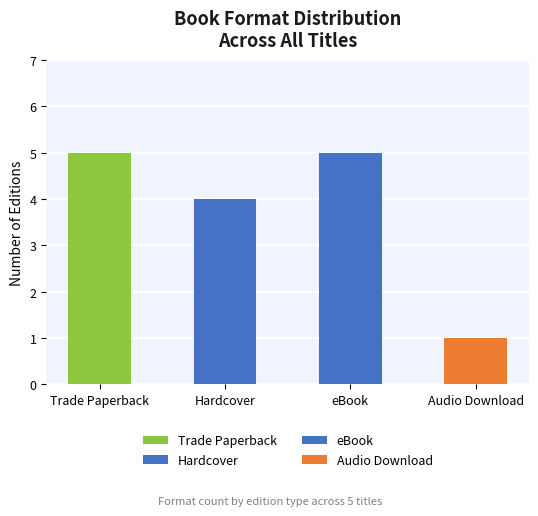

What is the label of the 2nd bar from the right?

eBook